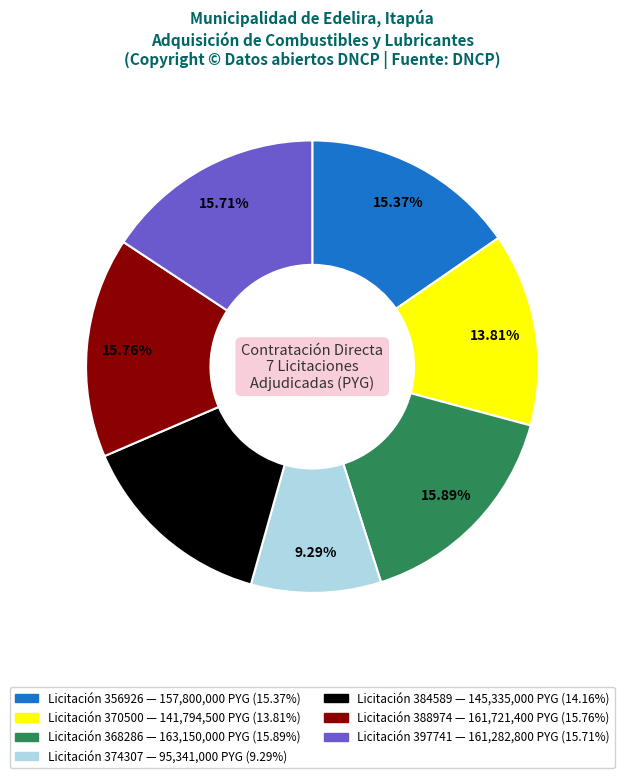

Is there any slice that represents more than half of the pie?

No